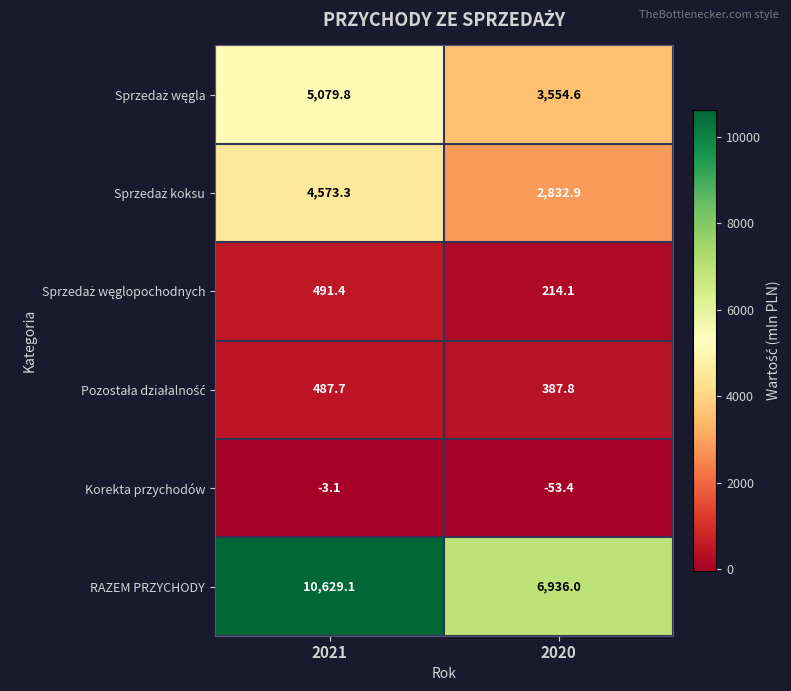

What is the difference between the maximum and minimum values in the RAZEM PRZYCHODY series?

3693.1